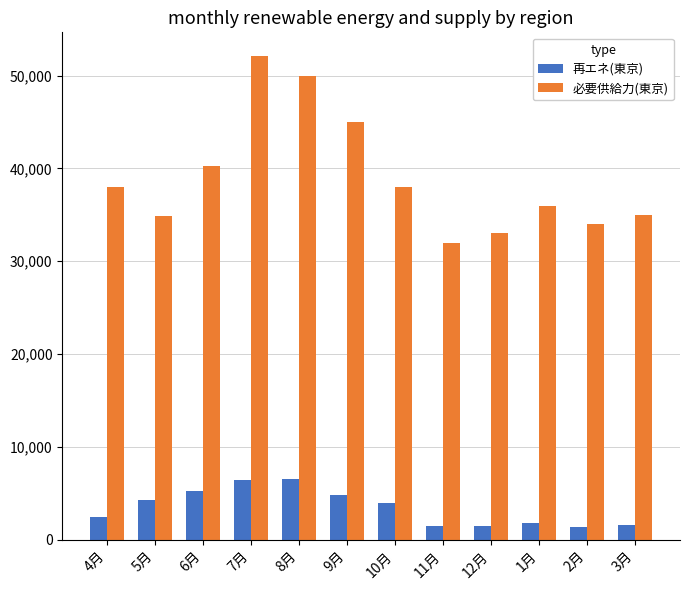

How many series are shown in this chart?

2